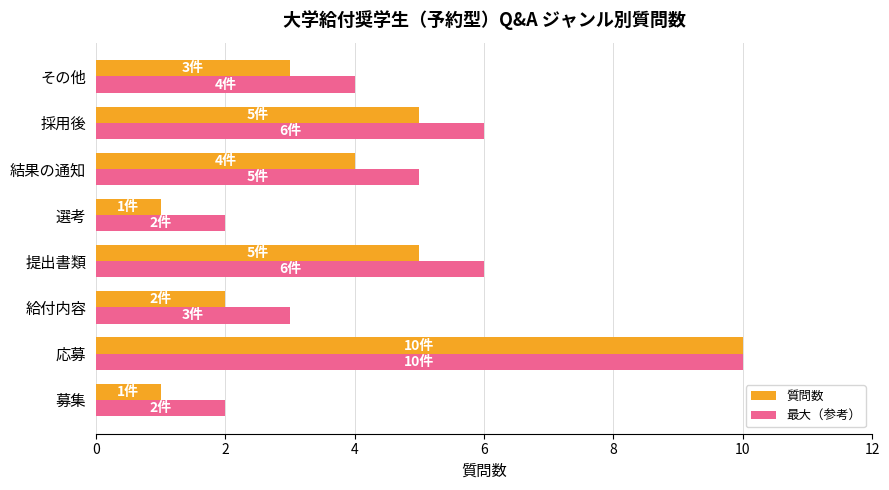

How many data points does each series have?

8